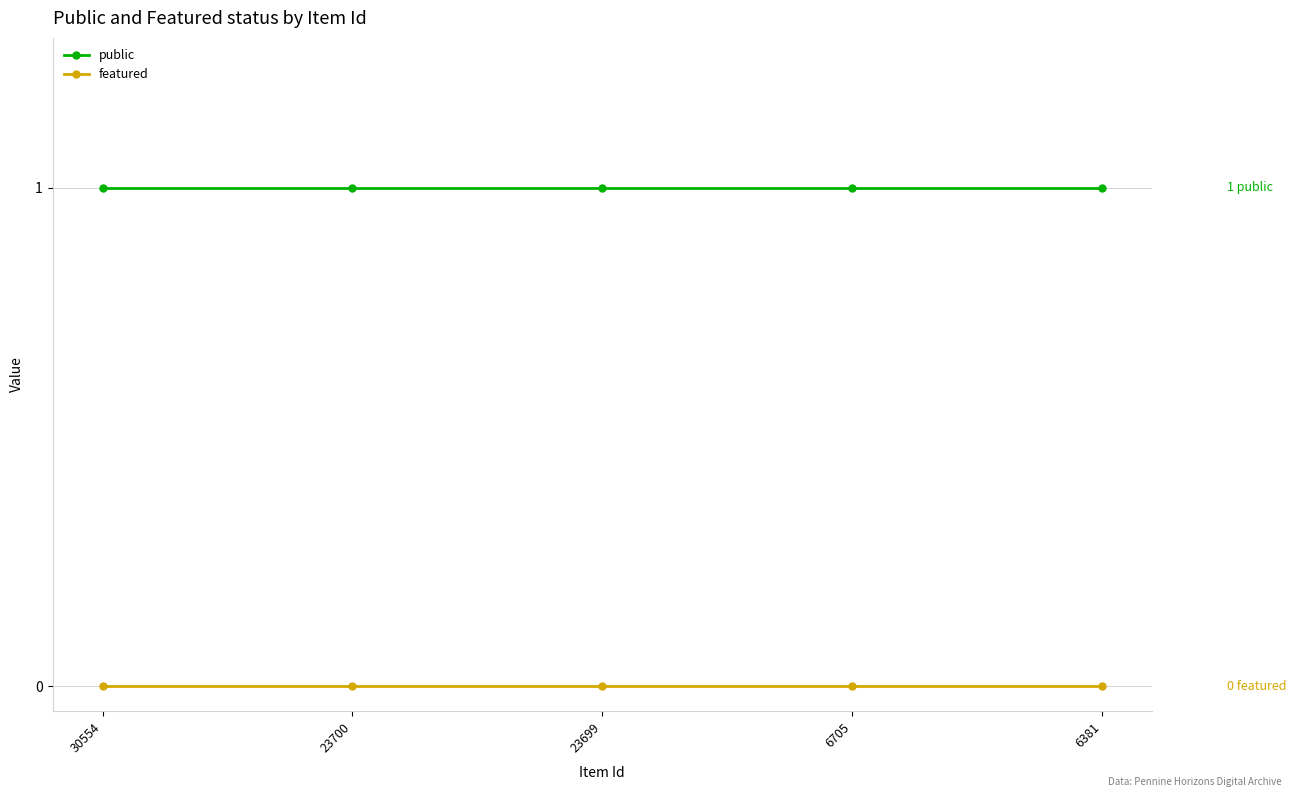

What is the total value across all series at 23700?

1